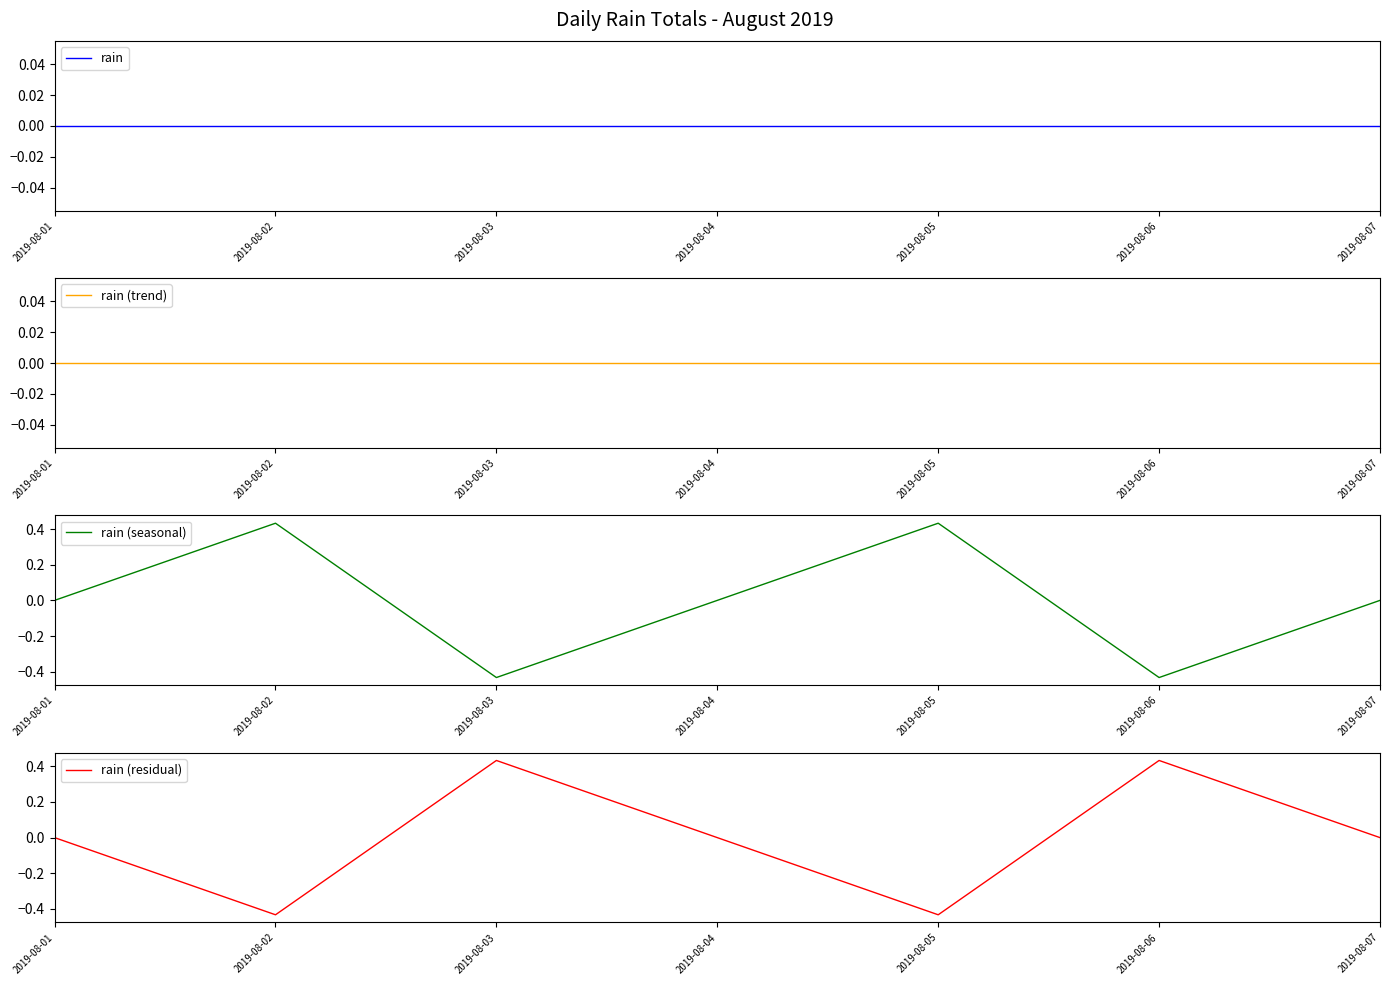

What is the value of the rain (residual) point at the 2nd from the left?

-0.4